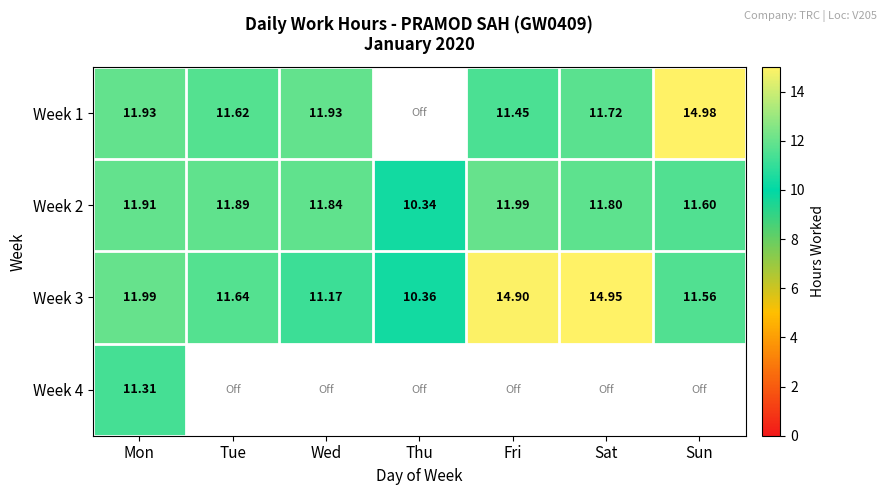

At which label does Week 2 reach its peak?

Fri